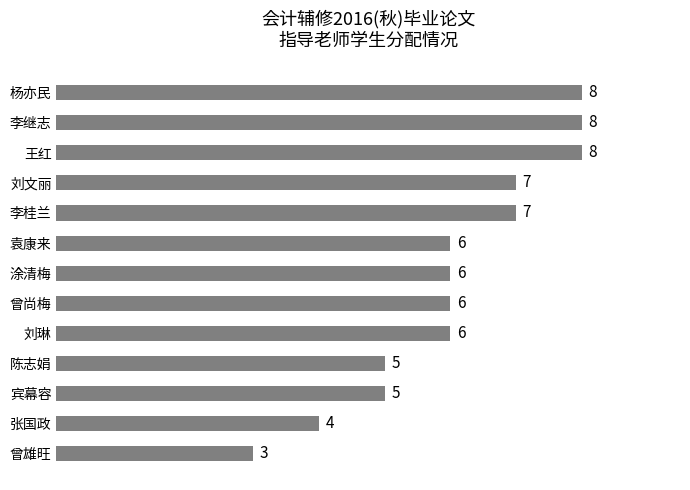

The value at 袁康来 is 4. True or false?

False